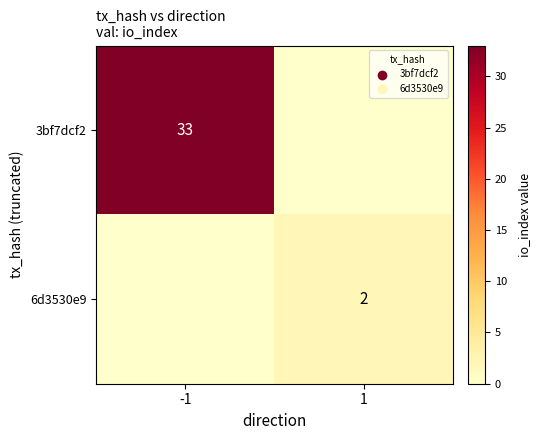

Is the value of 3bf7dcf2 at -1 greater than the value of 6d3530e9 at 1?

Yes